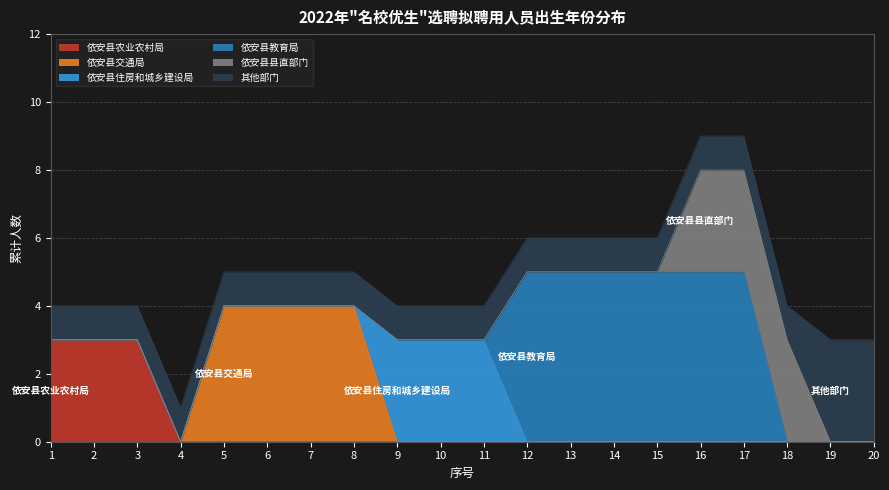

Is the value of 其他部门 at 10 greater than the value of 依安县交通局 at 2?

Yes